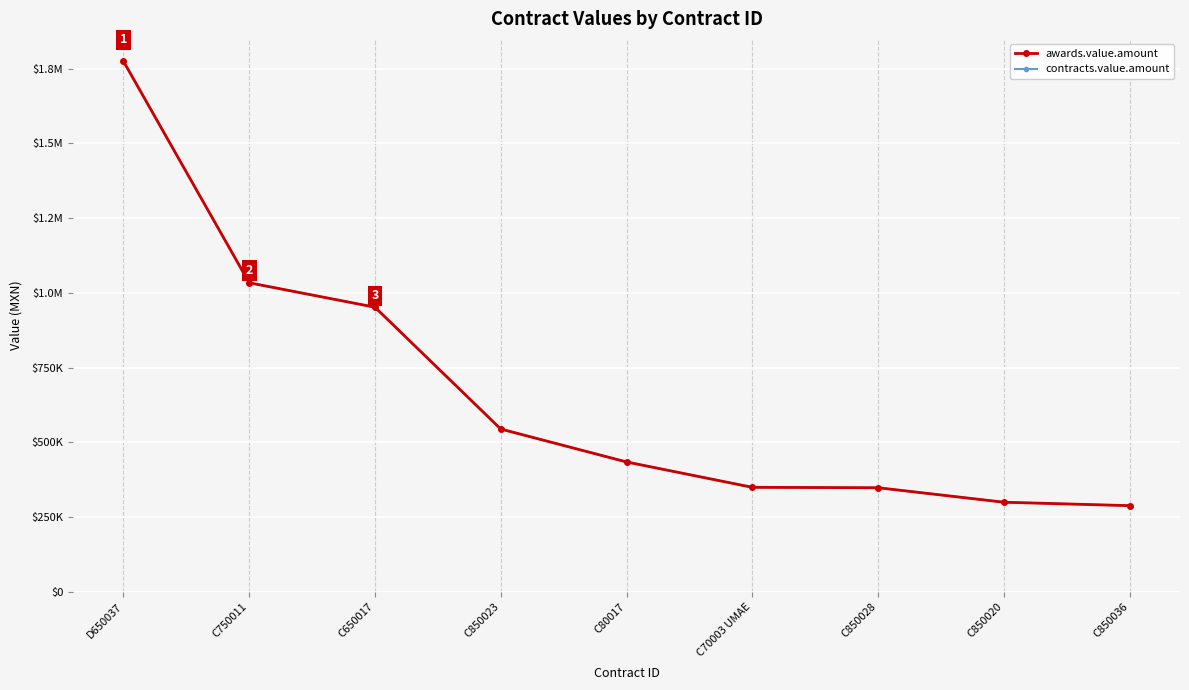

Reading left to right, transcribe all the data shown in this chart.

awards.value.amount: D650037=1774700.0	C750011=1033739.1	C650017=952070.0	C850023=544869.6	C80017=434782.6	C70003 UMAE=350000.0	C850028=348608.7	C850020=300173.9	C850036=288695.7
contracts.value.amount: D650037=1774700.0	C750011=1033739.1	C650017=952070.0	C850023=544869.6	C80017=434782.6	C70003 UMAE=350000.0	C850028=348608.7	C850020=300173.9	C850036=288695.7